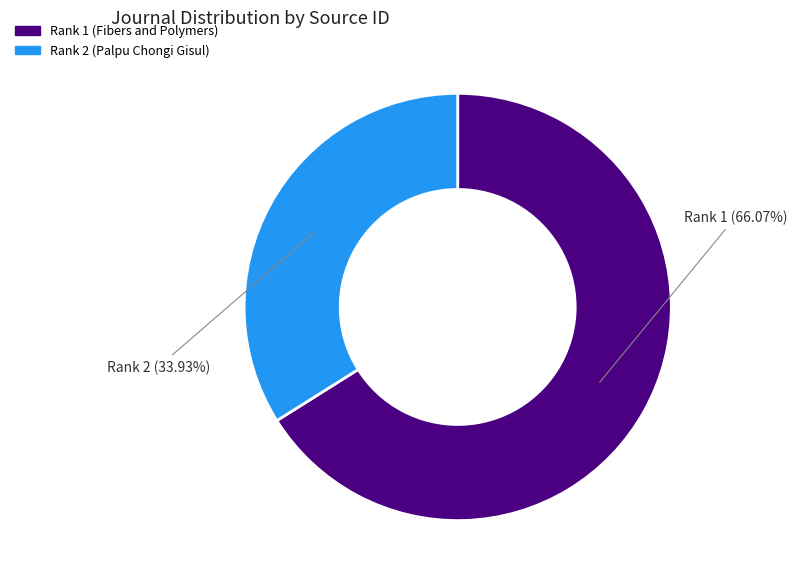

Rank the categories by value from highest to lowest.

Rank 1, Rank 2